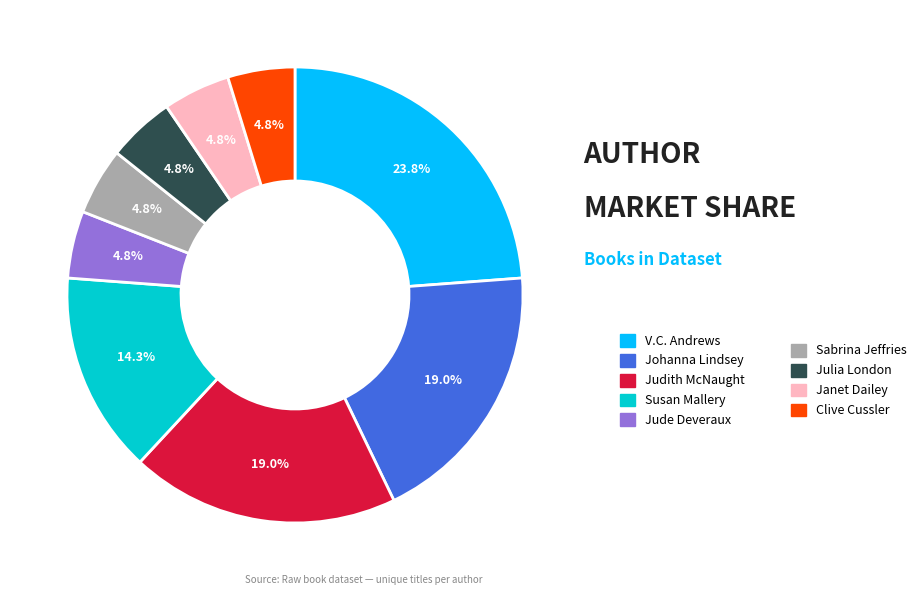

Does any single category account for the majority?

No